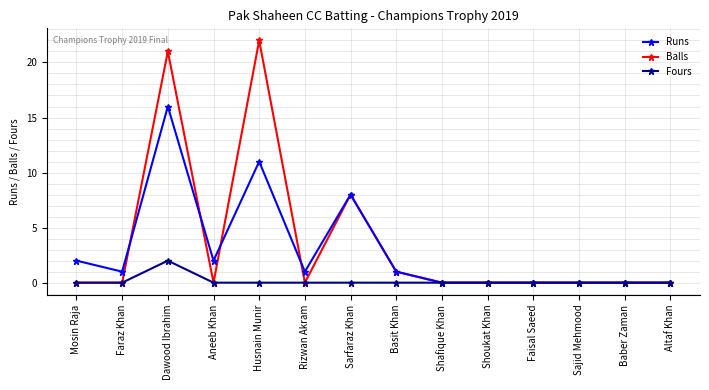

What position from the right is Altaf Khan?

1